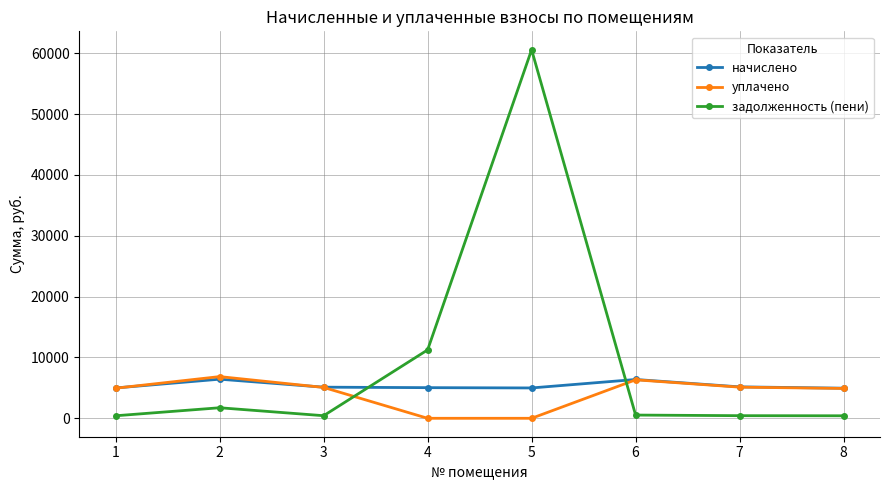

Between which two adjacent categories do задолженность (пени) and начислено first intersect?

3 and 4